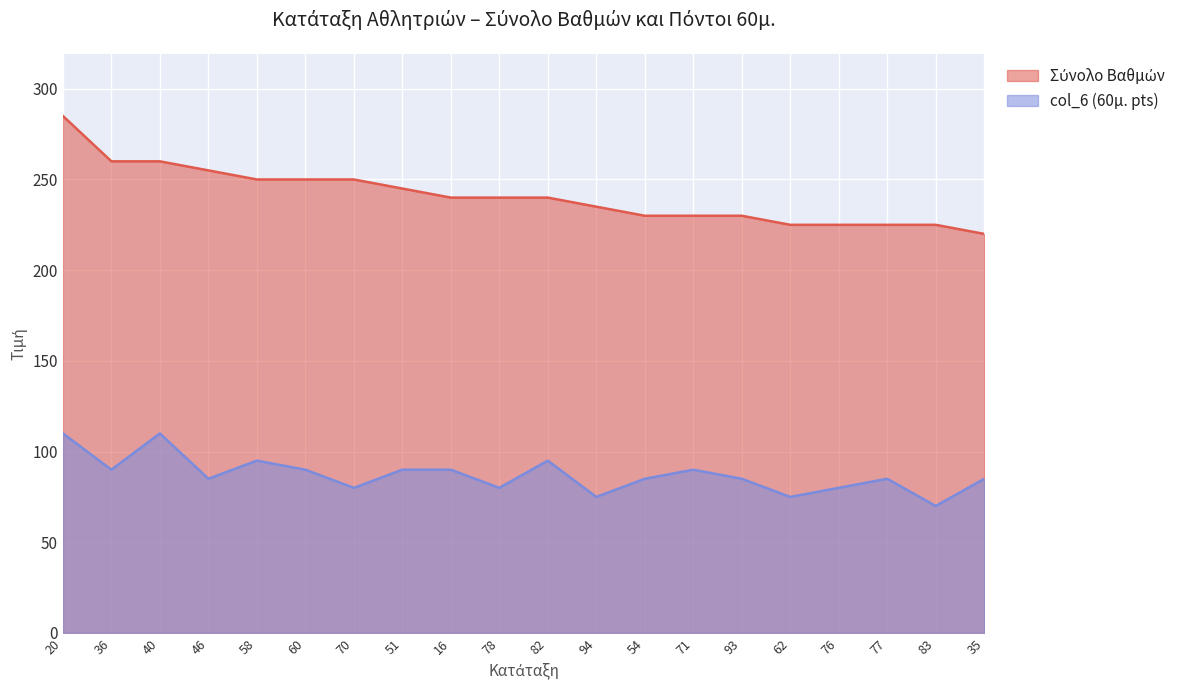

Reading left to right, what are all the values shown in this chart?

Σύνολο Βαθμών: 285	260	260	255	250	250	250	245	240	240	240	235	230	230	230	225	225	225	225	220
col_6 (60μ. pts): 110	90	110	85	95	90	80	90	90	80	95	75	85	90	85	75	80	85	70	85